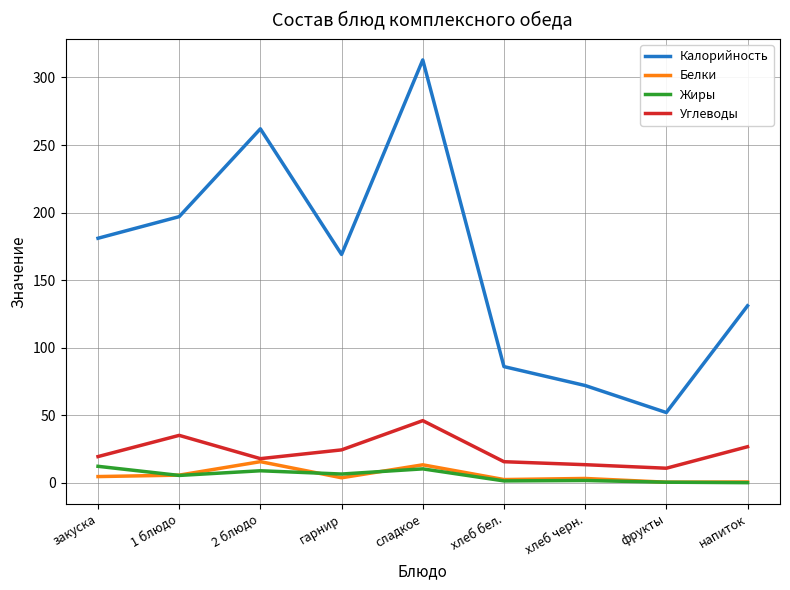

True or false: Белки and Калорийность cross at least once.

False